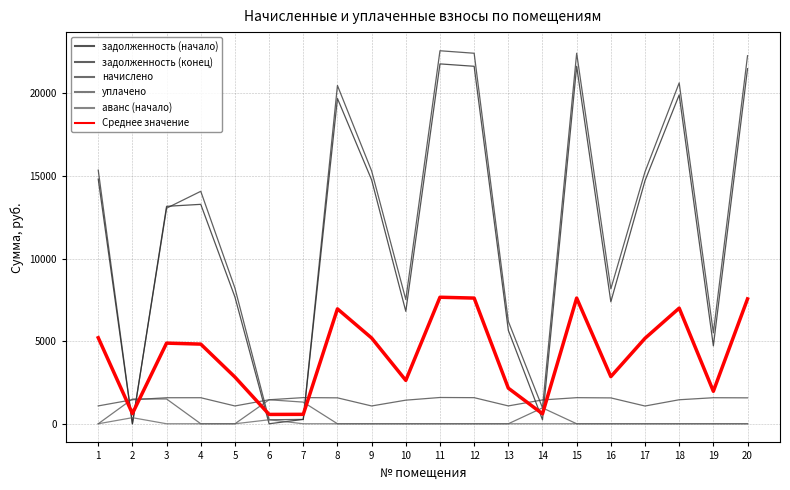

Which label corresponds to the smallest value in the chart?

2